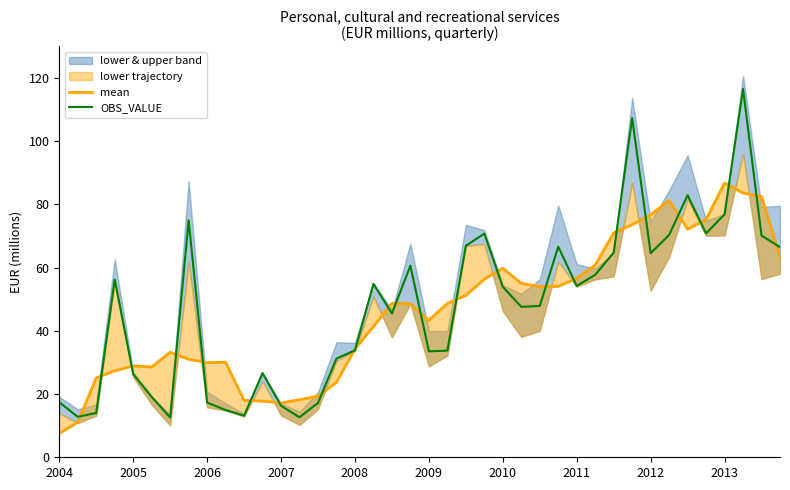

What is the maximum value for OBS_VALUE?

116.5